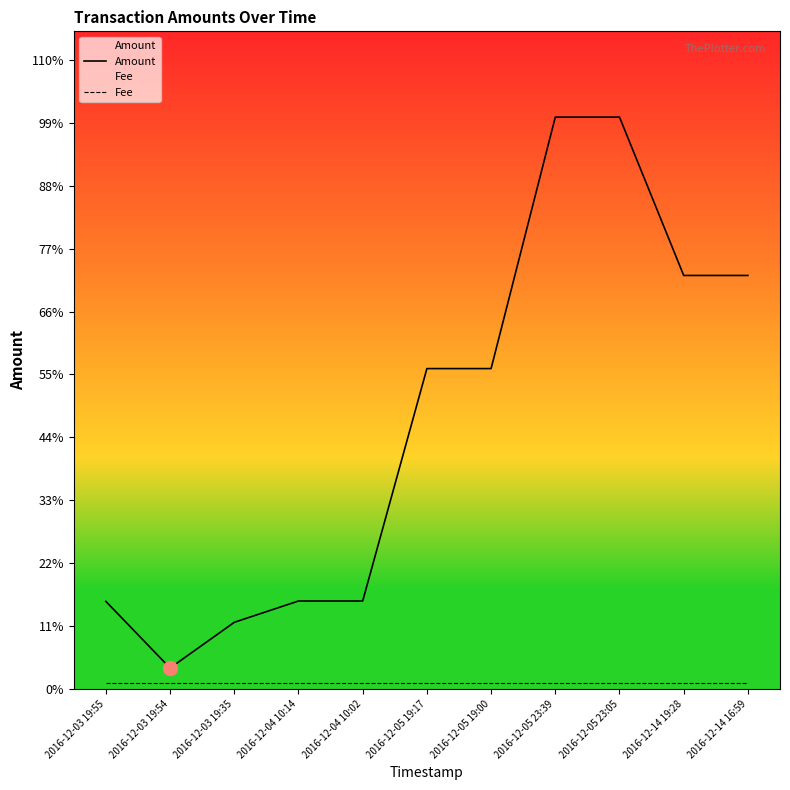

What is the label of the 4th point from the left?

2016-12-04 10:14